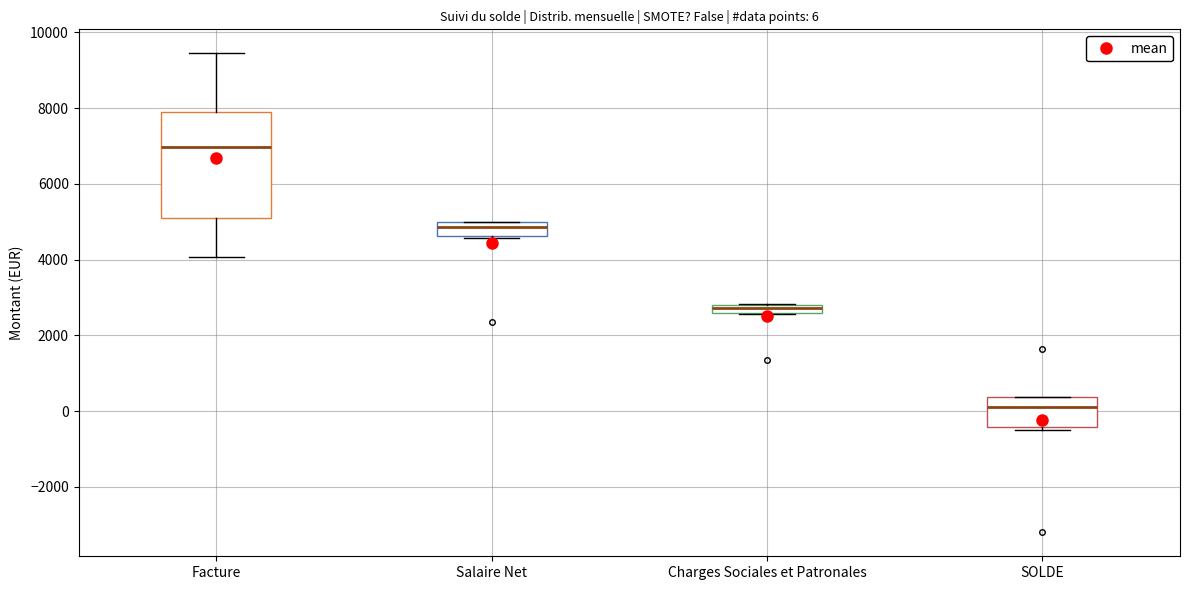

Which box's median line is the lowest?

SOLDE